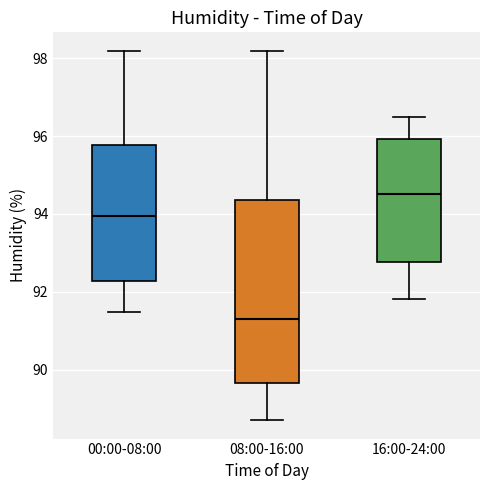

Reading left to right, read every box against the y-axis: the position of its median line, the range the box covers, and the ends of its whiskers. The values are not printed on the chart, so give them approximately, as read against the axis.

00:00-08:00: median 94.0, box 92.2 to 95.8, whiskers 91.4 to 98.2
08:00-16:00: median 91.4, box 89.6 to 94.4, whiskers 88.8 to 98.2
16:00-24:00: median 94.6, box 92.8 to 96.0, whiskers 91.8 to 96.6